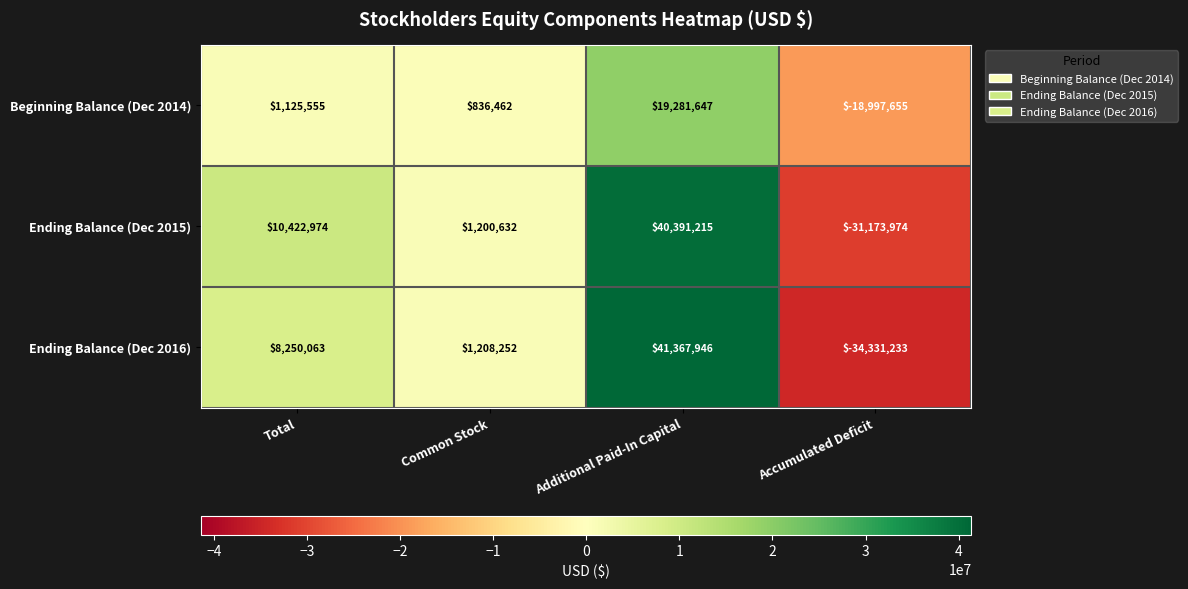

How many series are shown in this chart?

3